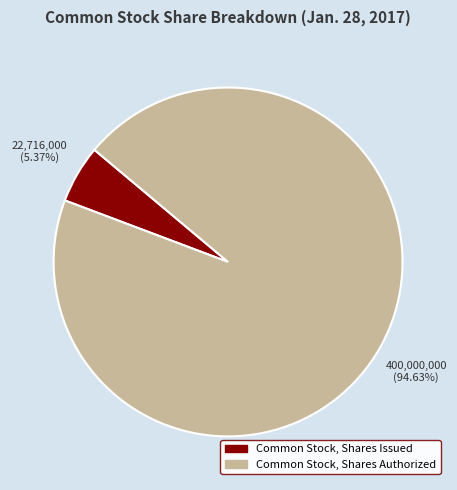

How many segments does this pie chart have?

2